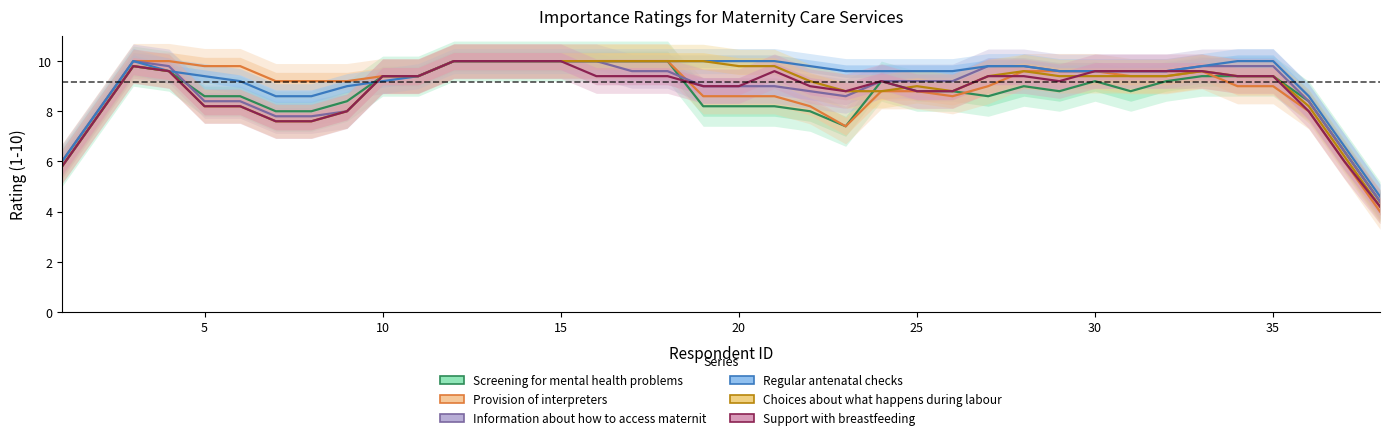

What is the difference between the 16. Support with breastfeeding values at 10 and 32?

0.2